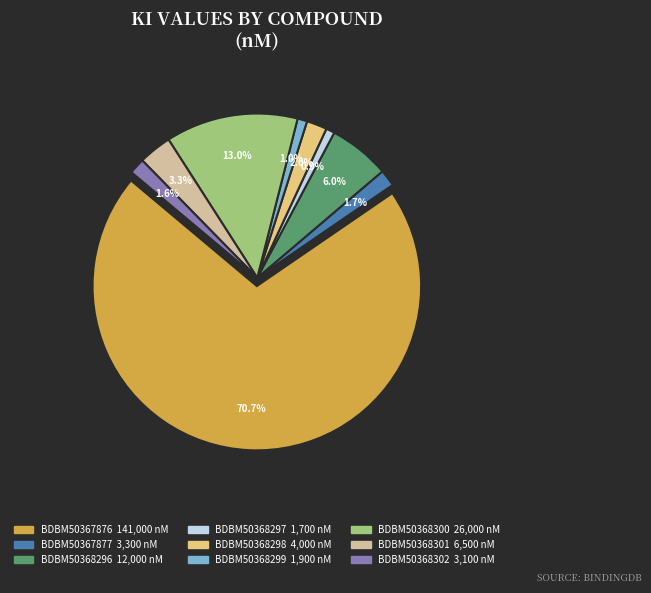

How many segments does this pie chart have?

9